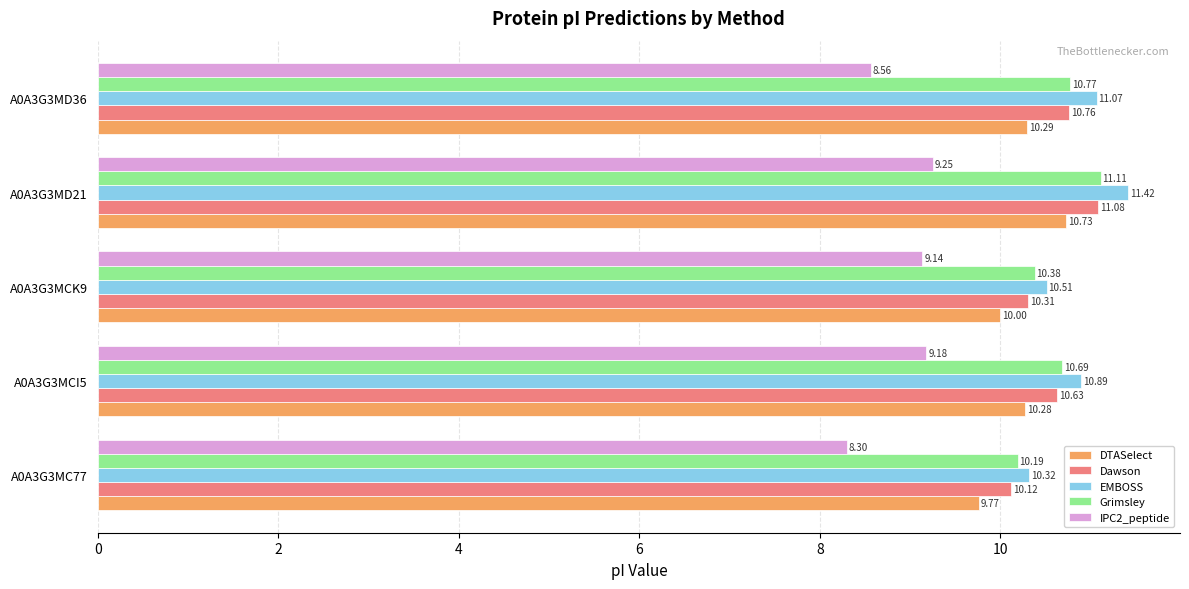

At how many categories does at least one series exceed 8?

5